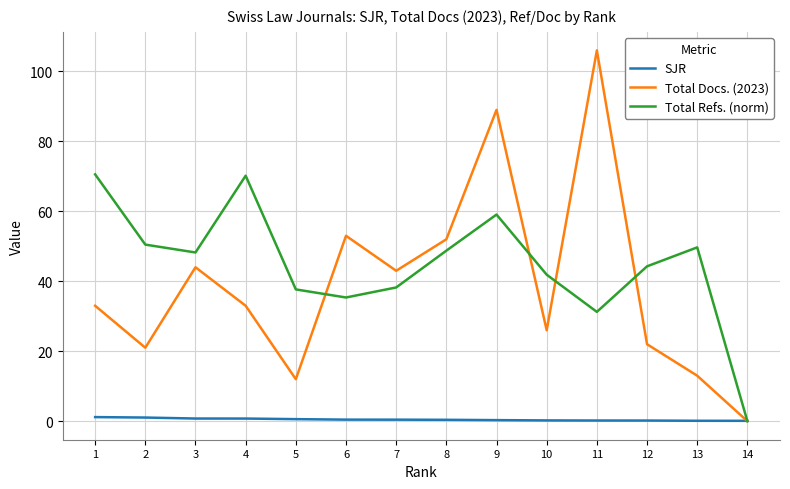

At which label does Total Refs. (norm) reach its minimum?

14